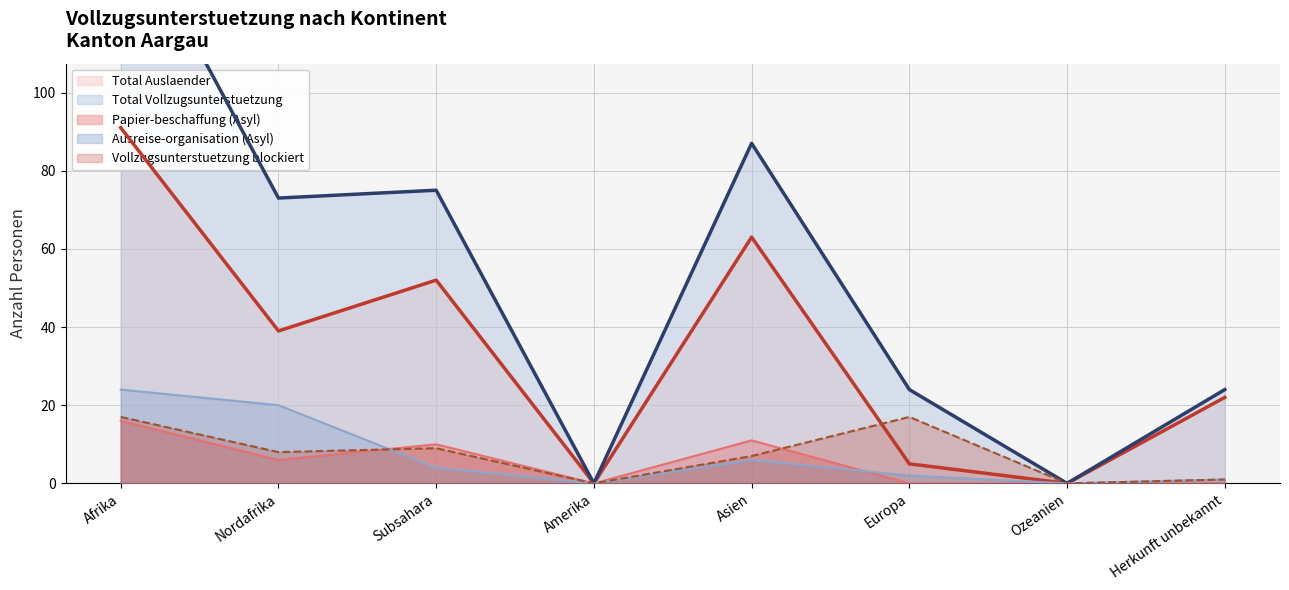

Reading left to right, extract all data points from this chart.

Total Vollzugsunterstuetzung: Afrika=91	Nordafrika=39	Subsahara=52	Amerika=0	Asien=63	Europa=5	Ozeanien=0	Herkunft unbekannt=22
Total Auslaender: Afrika=148	Nordafrika=73	Subsahara=75	Amerika=0	Asien=87	Europa=24	Ozeanien=0	Herkunft unbekannt=24
Papier-beschaffung (Asyl): Afrika=16	Nordafrika=6	Subsahara=10	Amerika=0	Asien=11	Europa=0	Ozeanien=0	Herkunft unbekannt=0
Ausreise-organisation (Asyl): Afrika=24	Nordafrika=20	Subsahara=4	Amerika=0	Asien=6	Europa=2	Ozeanien=0	Herkunft unbekannt=1
Vollzugsunterstuetzung blockiert: Afrika=17	Nordafrika=8	Subsahara=9	Amerika=0	Asien=7	Europa=17	Ozeanien=0	Herkunft unbekannt=1